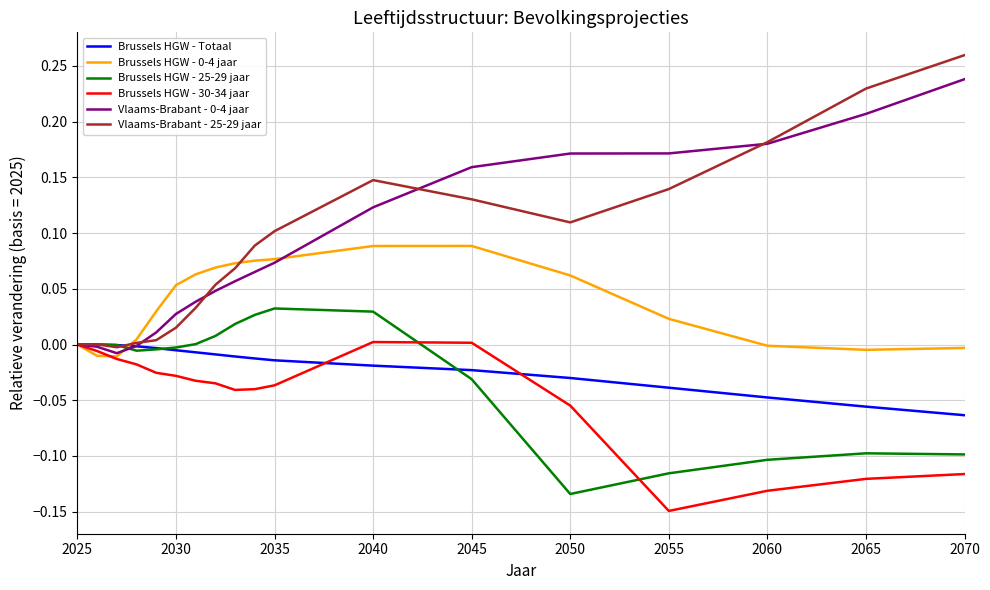

Which series has the widest spread of values?

Vlaams-Brabant - 25-29 jaar